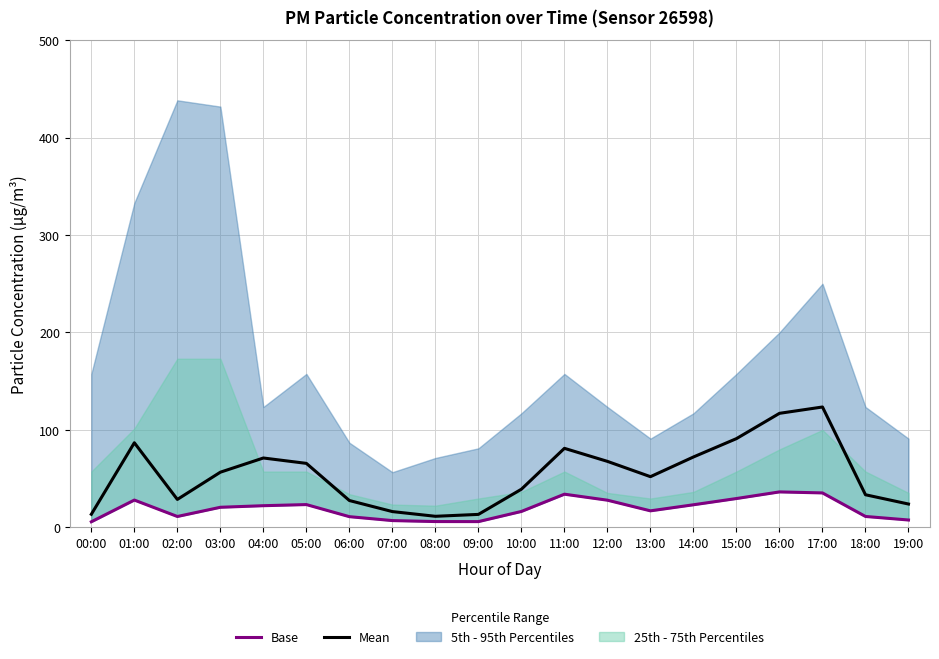

Does the chart have visible grid lines?

Yes